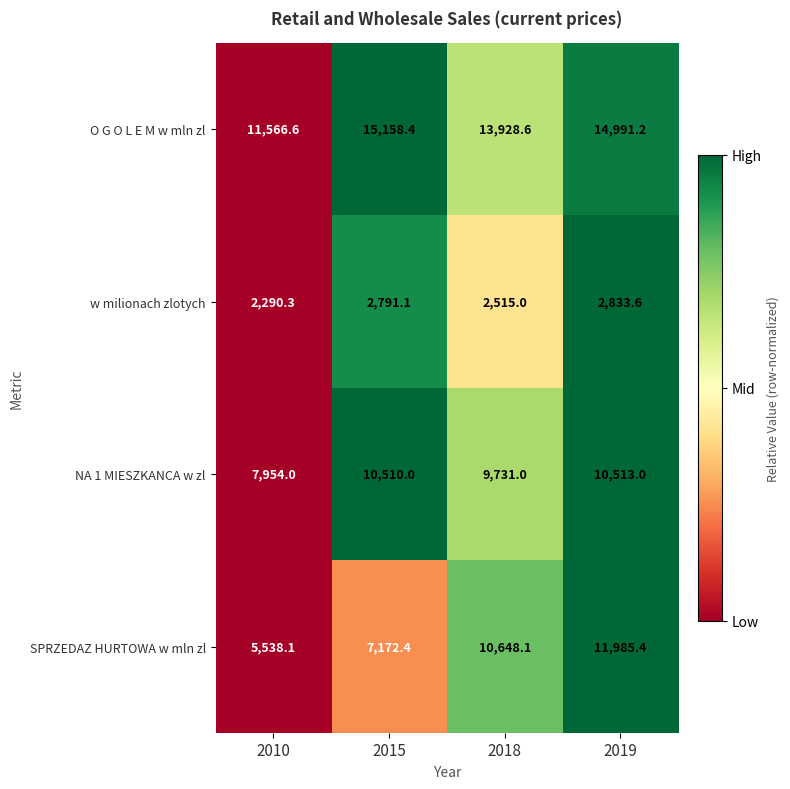

How many values in the SPRZEDAZ HURTOWA w mln zl series are below 10648?

2